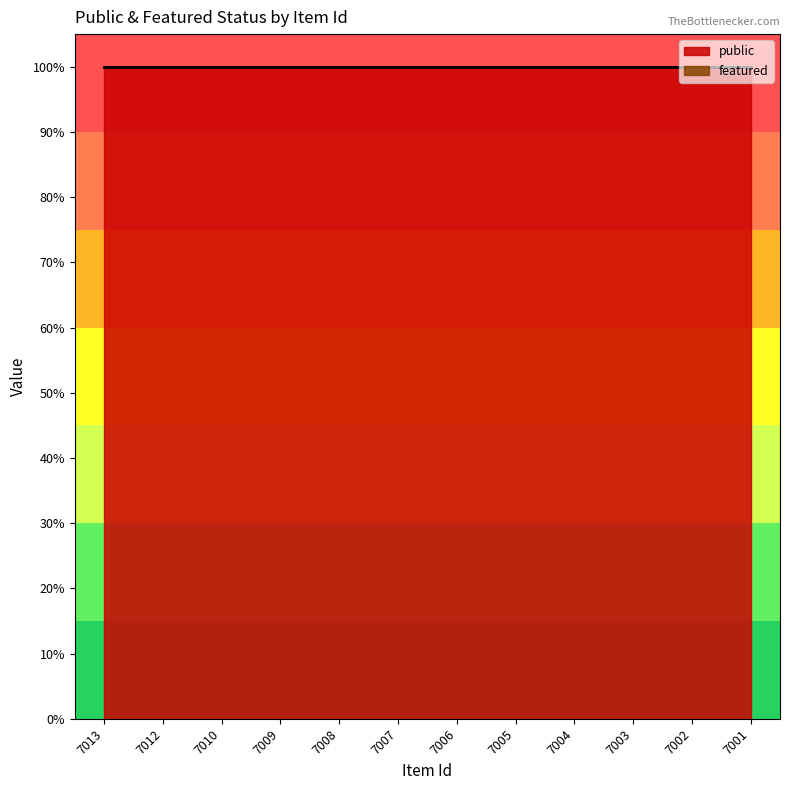

What is the difference between the highest and lowest values at 7001?

1